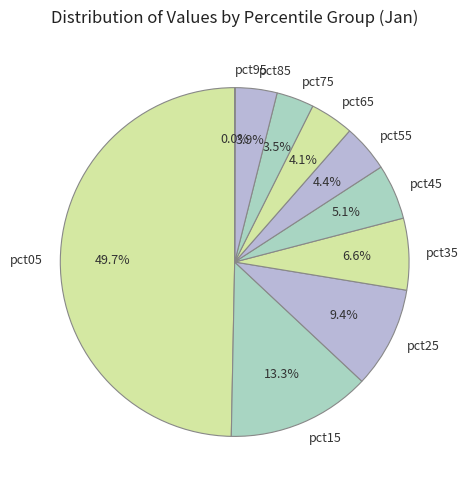

Combined, do pct25 and pct75 account for over 50%?

No